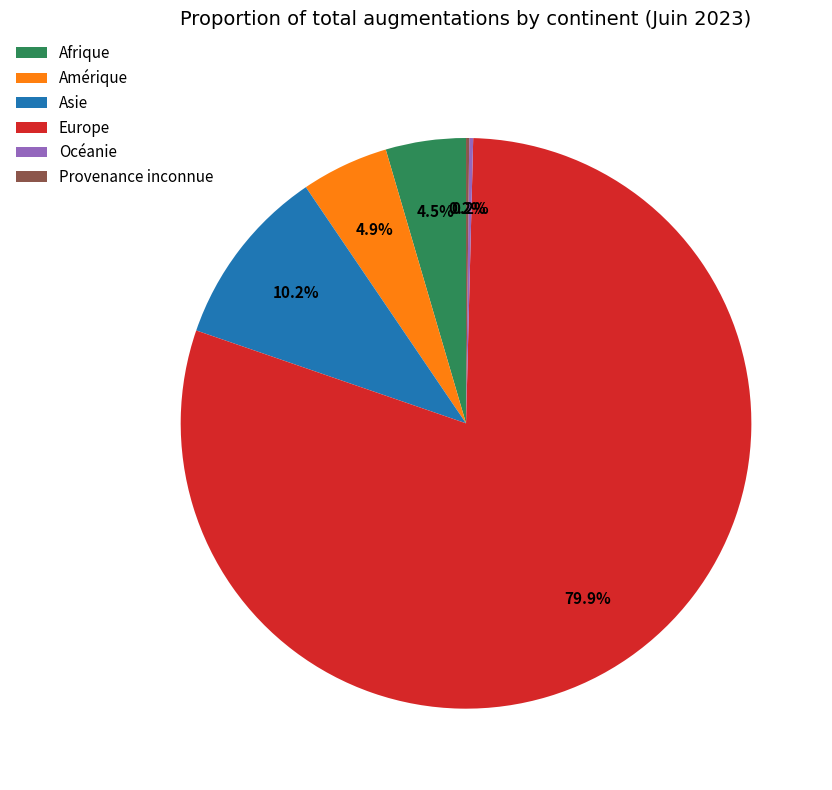

To the nearest percent, what is the difference between the largest and smallest slice percentages?

80%